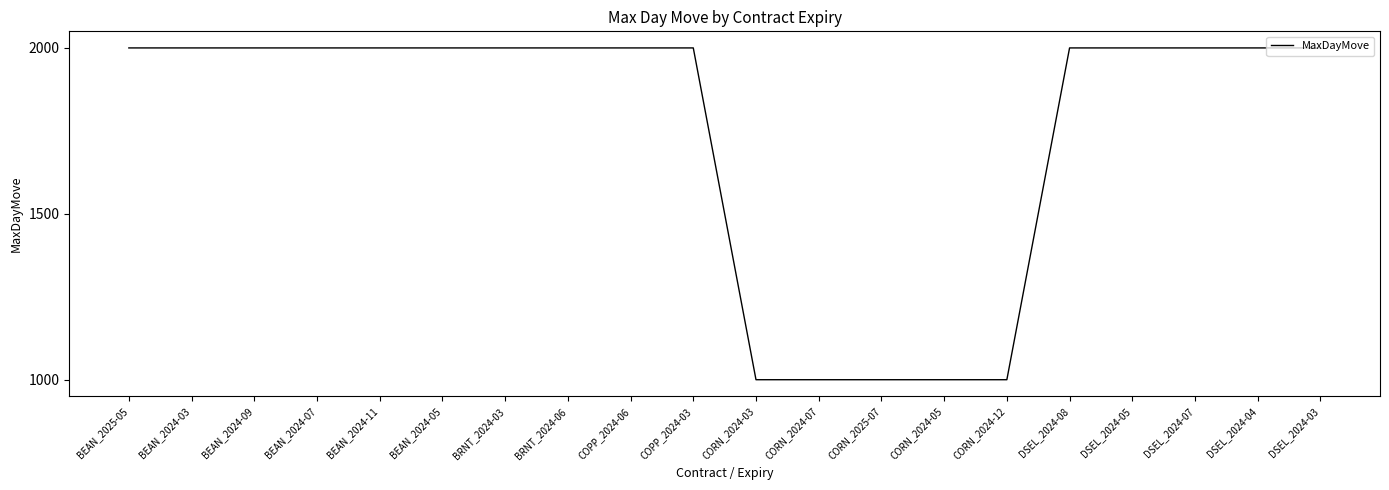

Approximately how many times larger is the value at DSEL_2024-08 compared to BEAN_2024-09?

1.0